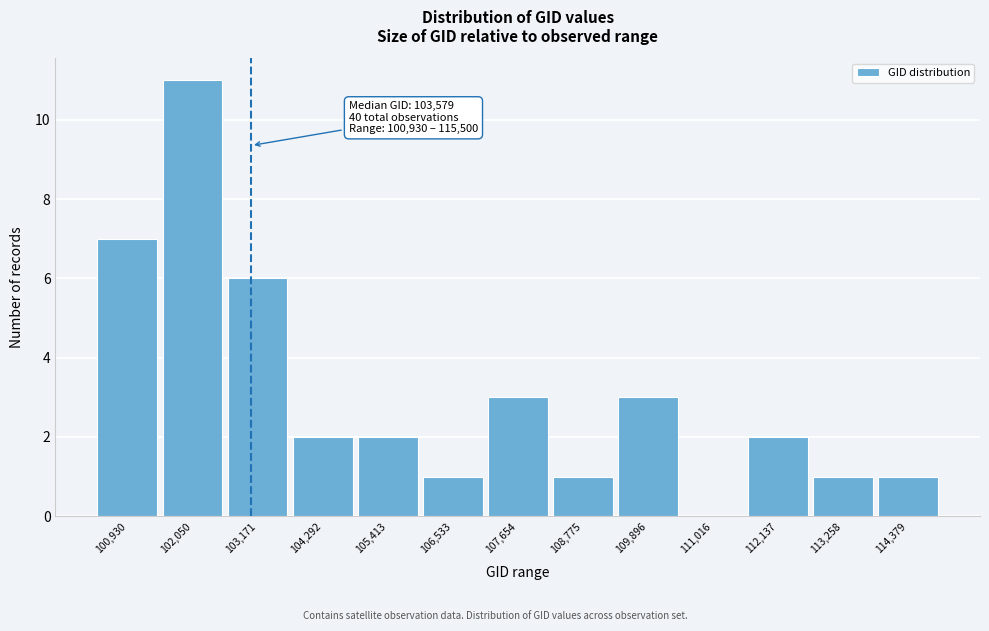

Is it true that the value at 108,775 is 0?

False